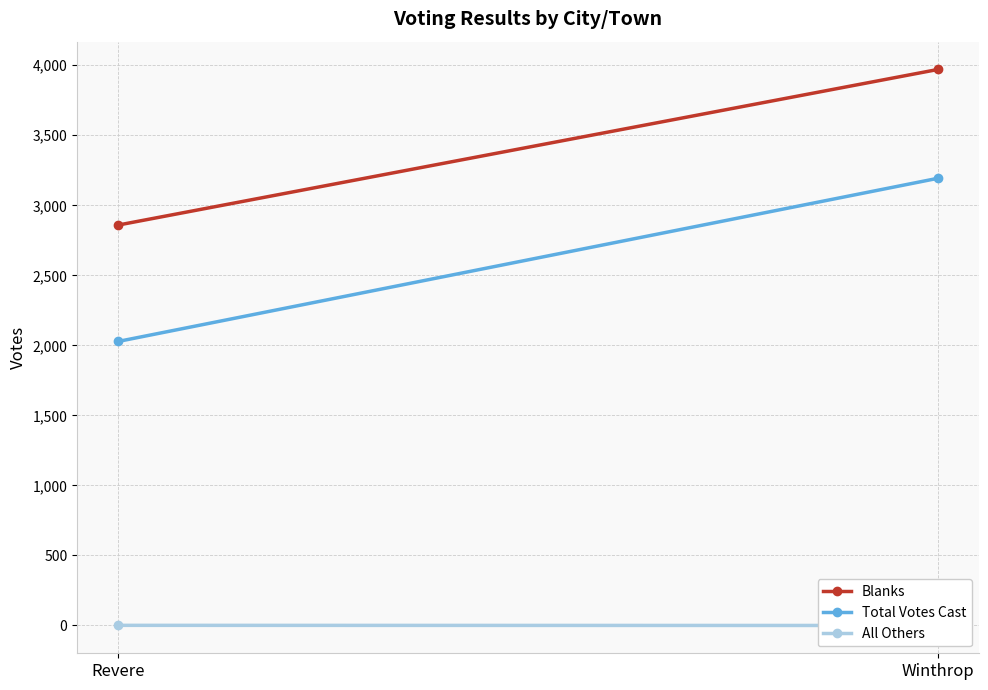

Reading left to right, list all the values displayed in this chart.

Blanks: 2859	3970
Total Votes Cast: 2028	3193
All Others: 1	0